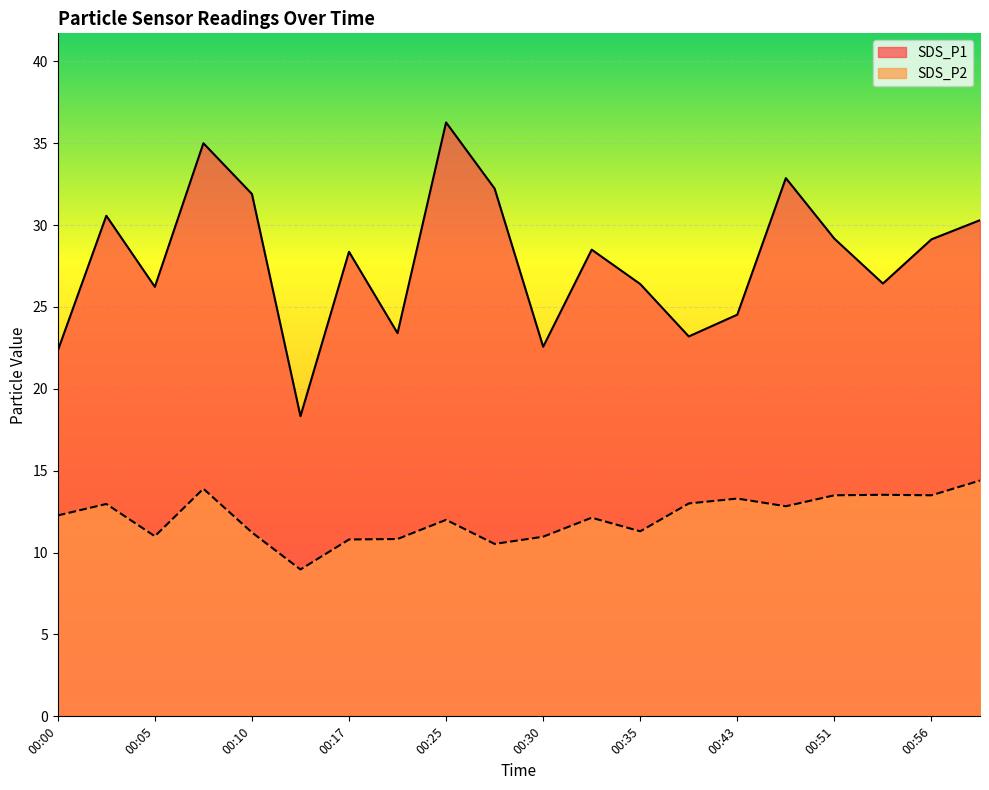

Reading right to left, list all the values displayed in this chart.

SDS_P1: 30.3	29.1	26.4	29.2	32.9	24.5	23.2	26.4	28.5	22.6	32.2	36.3	23.4	28.4	18.3	31.9	35.0	26.2	30.6	22.3
SDS_P2: 14.4	13.5	13.5	13.5	12.8	13.3	13.0	11.3	12.1	11.0	10.5	12.0	10.8	10.8	9.0	11.2	13.9	11.0	13.0	12.3